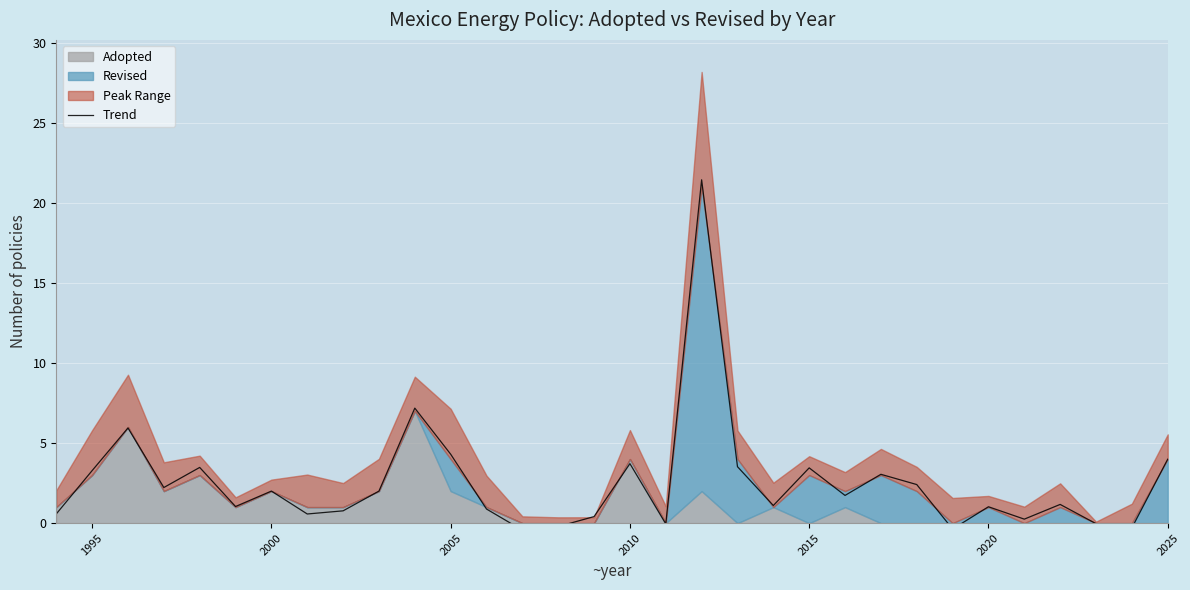

How many positive values are there?

26